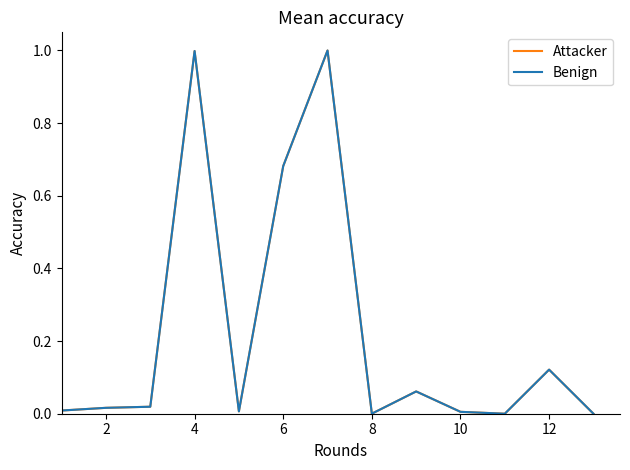

True or false: Benign has more than 1 interior local peaks.

True